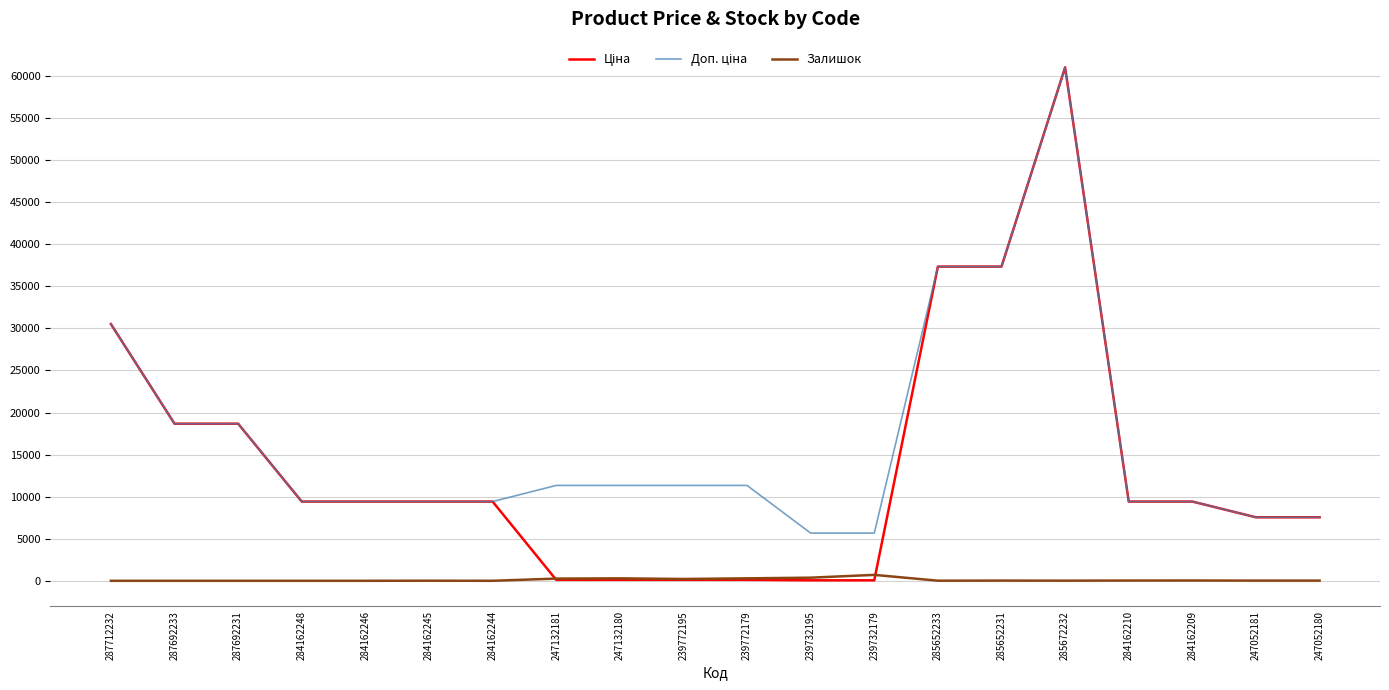

At which category is the sum across all series the highest?

285672232